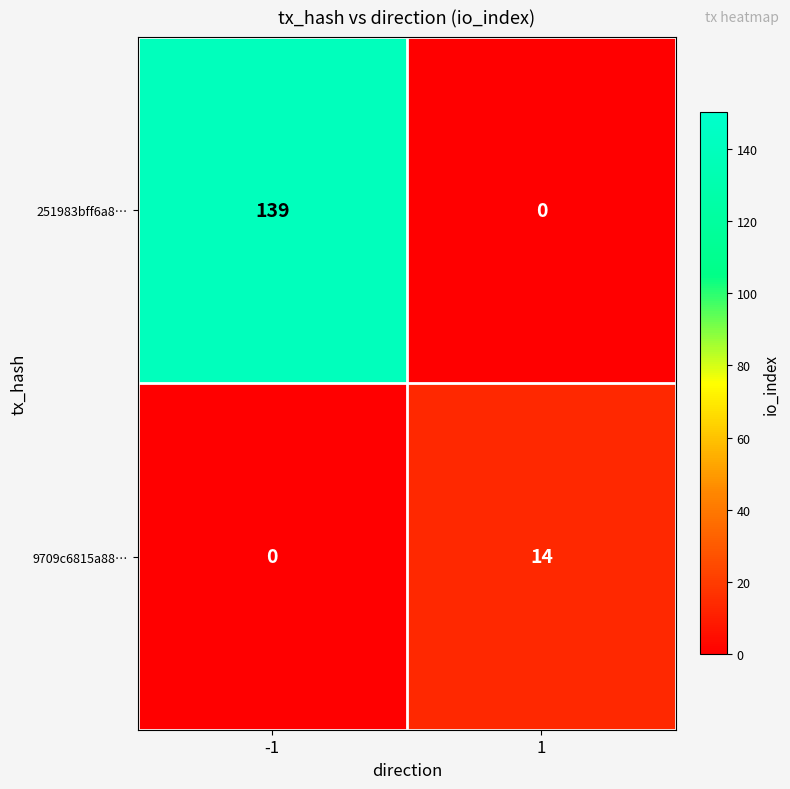

Is it true that 9709c6815a88… equals 3 at 1?

False